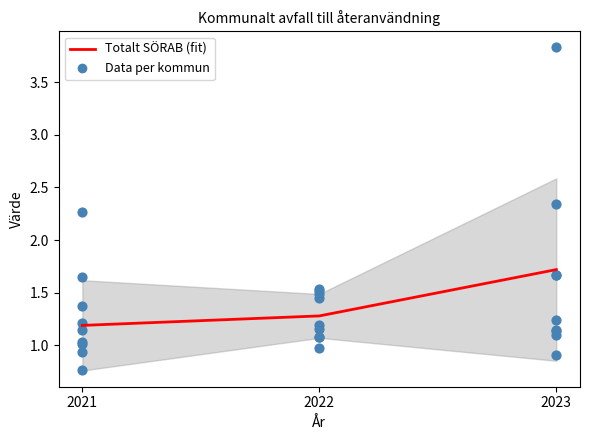

What is the total value across all series at 2023?

2.8